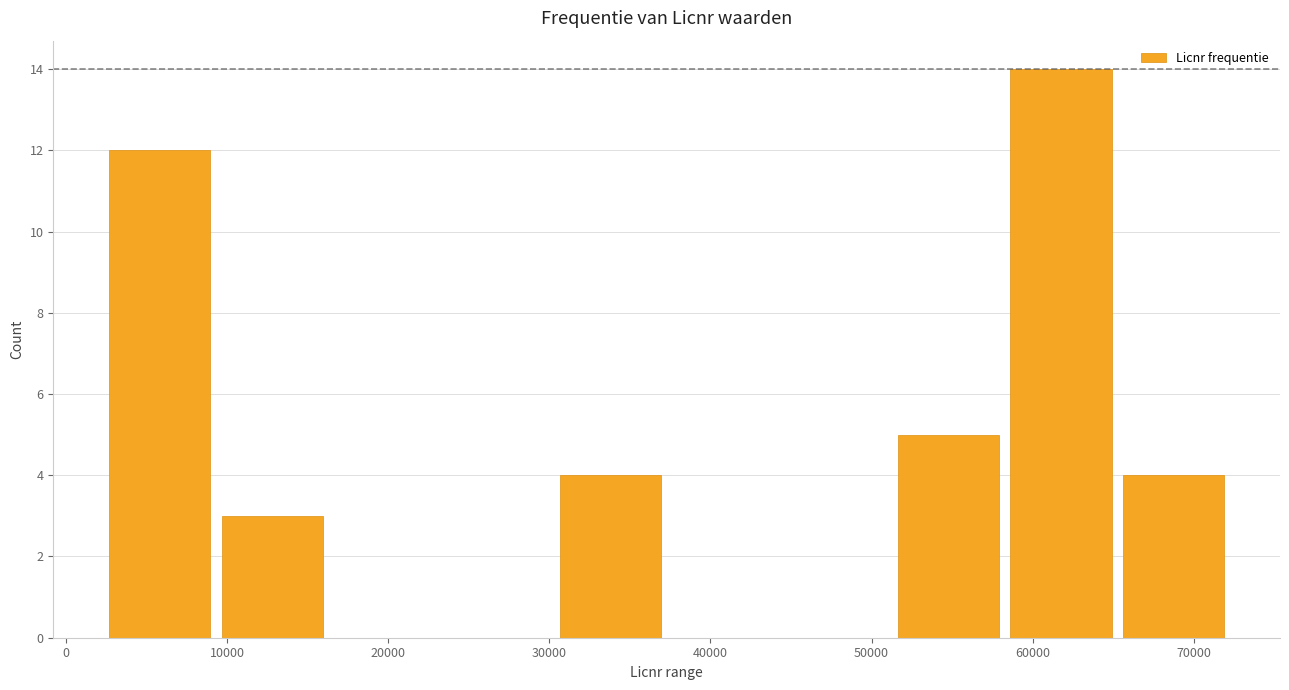

Over which range of the x-axis is the bar tallest?

58000 to 65000